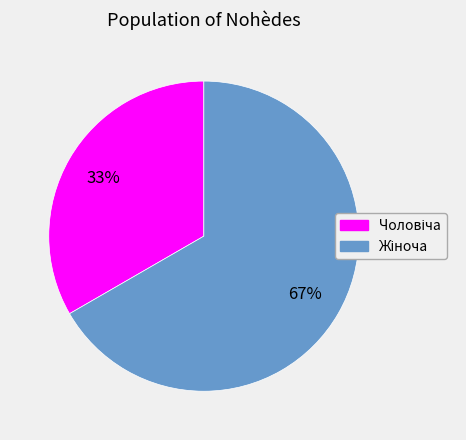

To the nearest percent, what is the average slice percentage?

50%